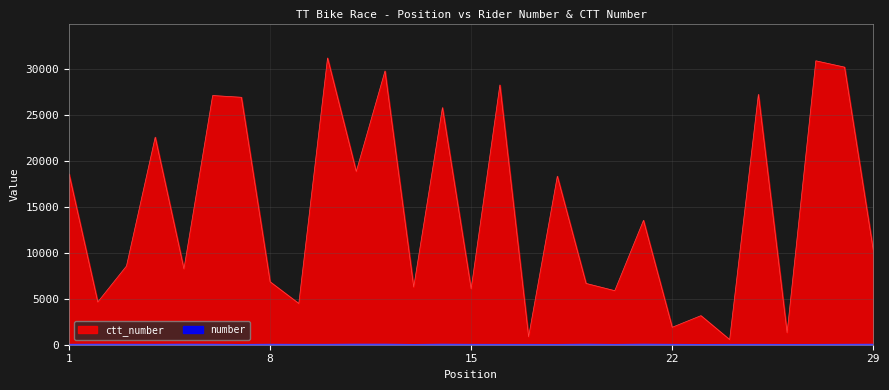

At which label does ctt_number first exceed 10279?

1